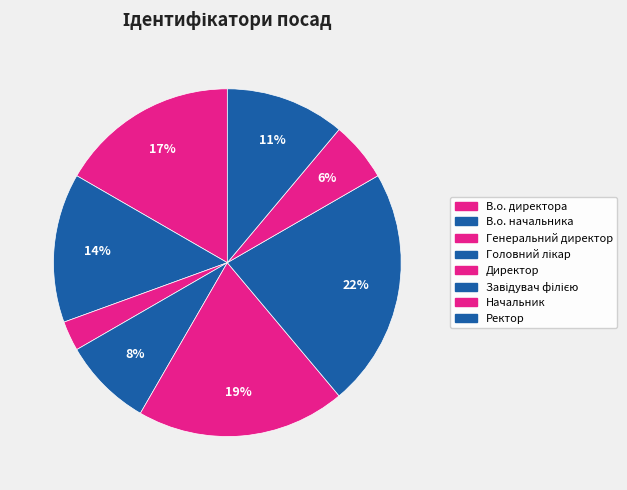

The В.о. директора slice represents 2% of the pie. True or false?

False